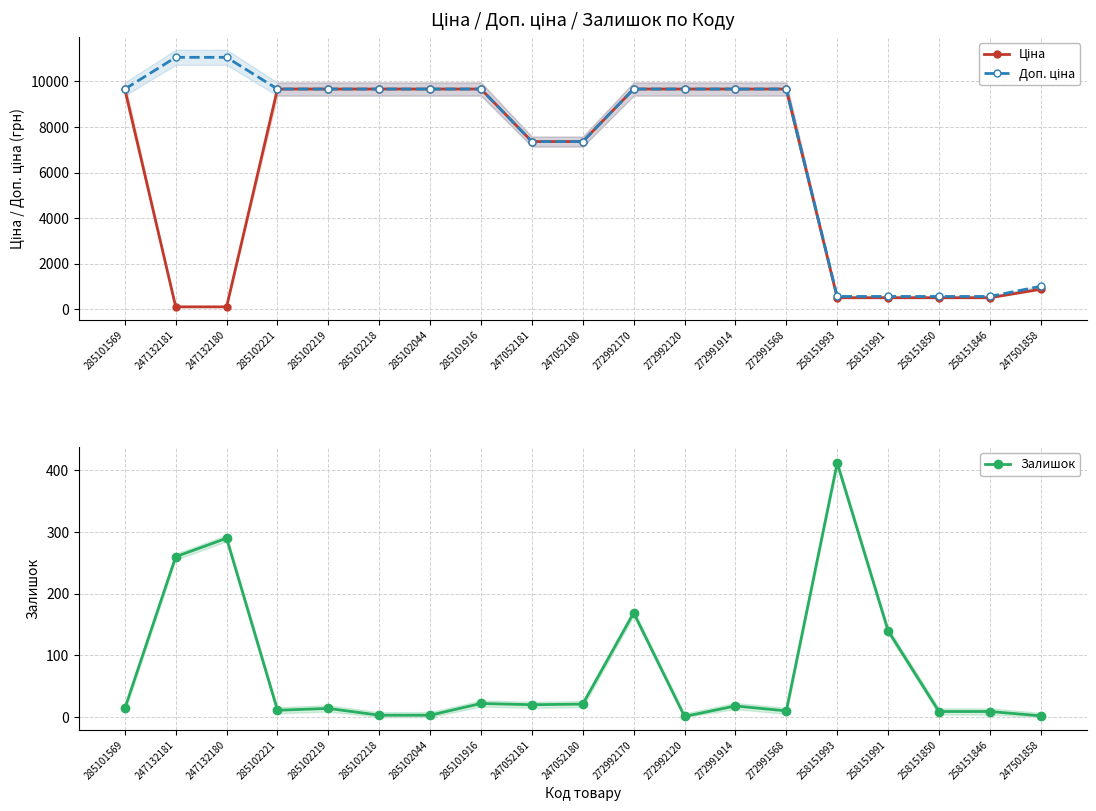

What is the maximum value shown in the chart?

11055.0